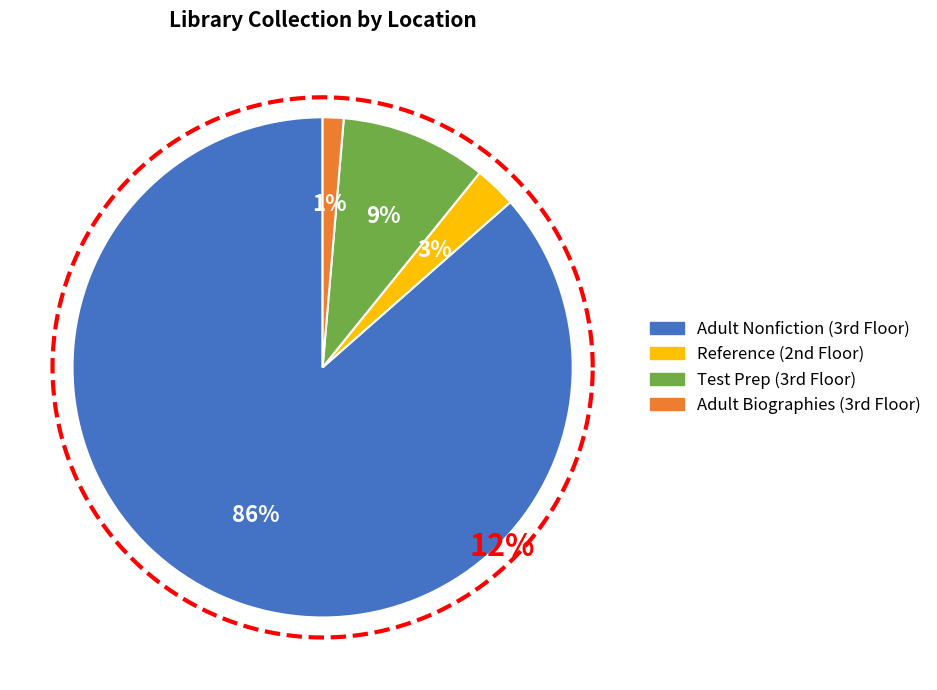

Rank the categories by value from highest to lowest.

Adult Nonfiction (3rd Floor), Test Prep (3rd Floor), Reference (2nd Floor), Adult Biographies (3rd Floor)